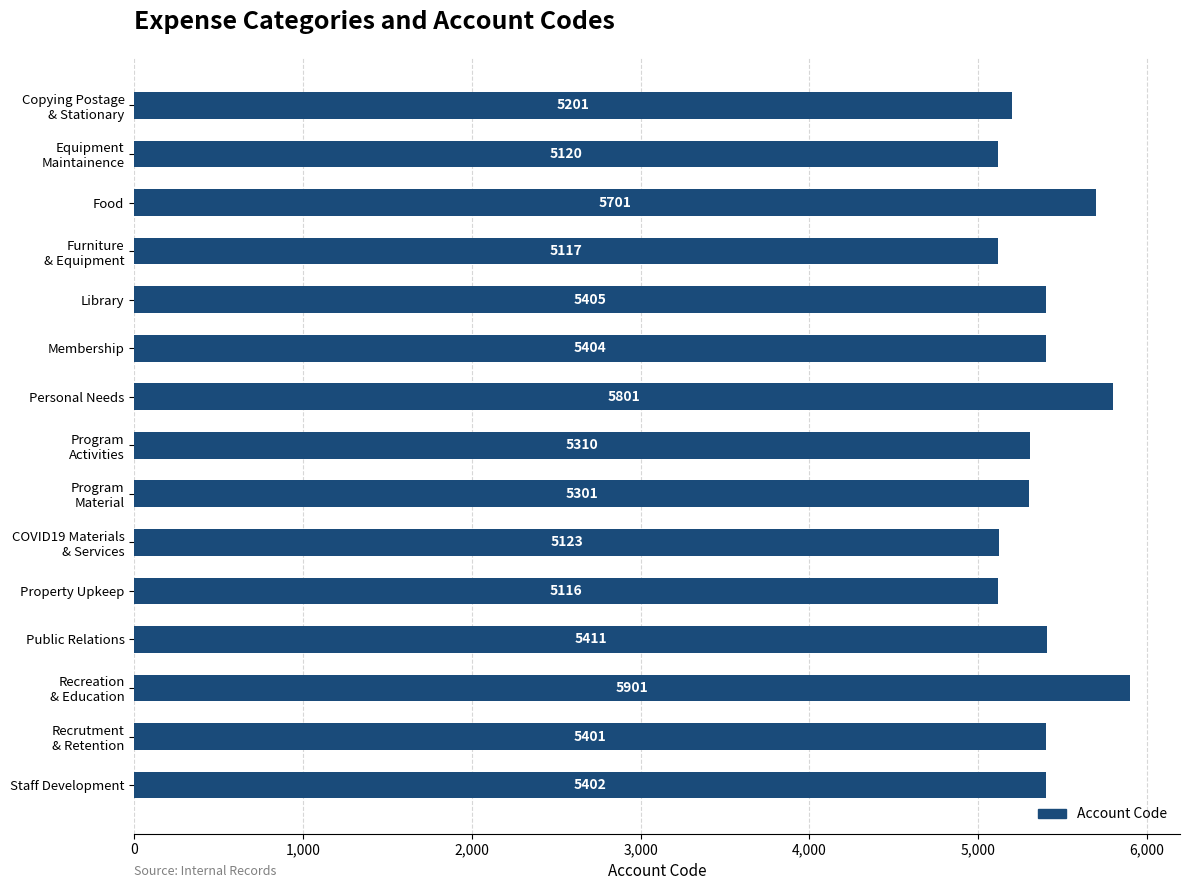

What position from the bottom is Food?

13